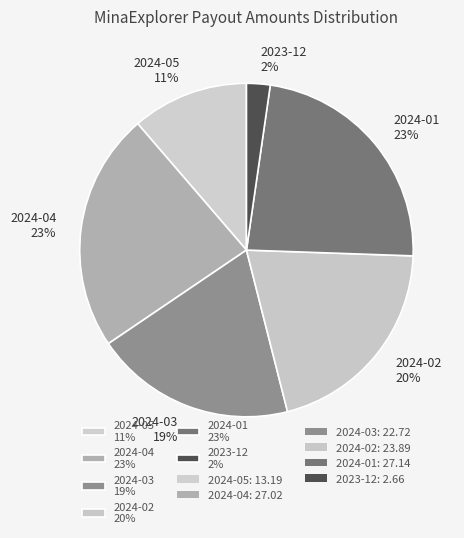

Do 2024-02 20% and 2023-12 2% together represent more than half of the pie?

No